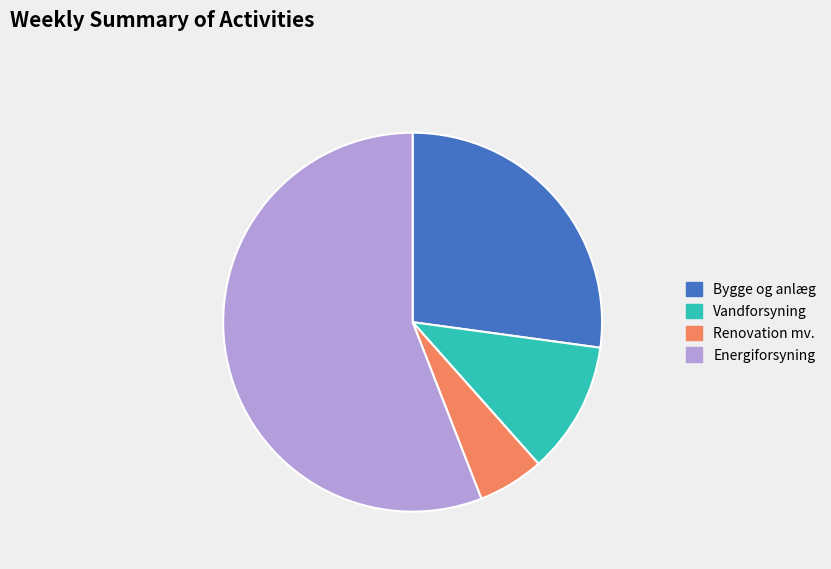

Do Renovation mv. and Vandforsyning together represent more than half of the pie?

No